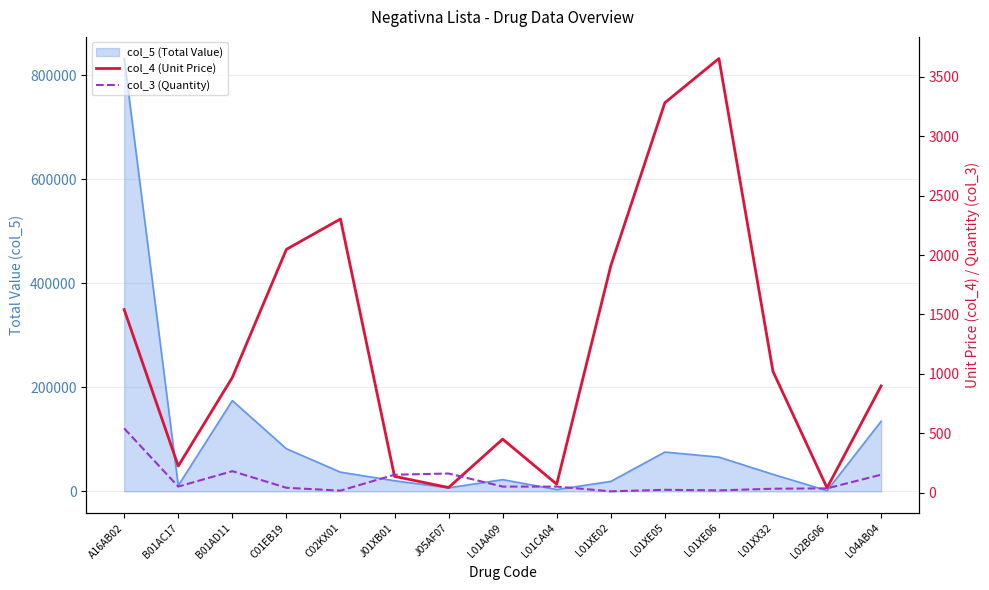

The col_3 (Quantity) series shows 56.8 at L02BG06. True or false?

False